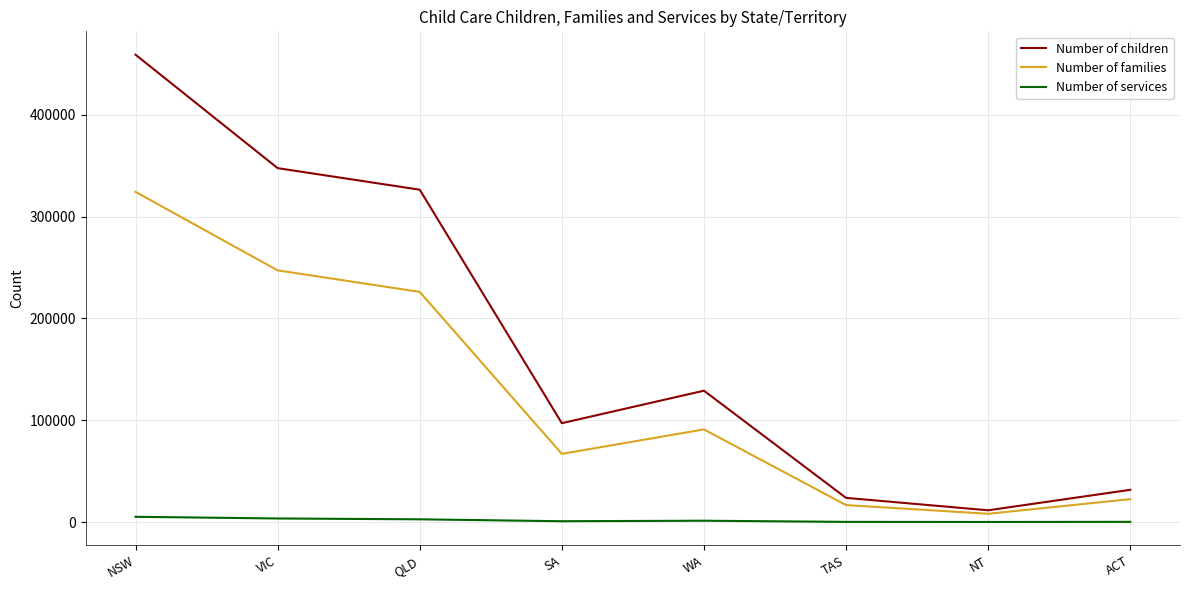

What is the difference between the maximum and minimum values in the Number of children series?

447390